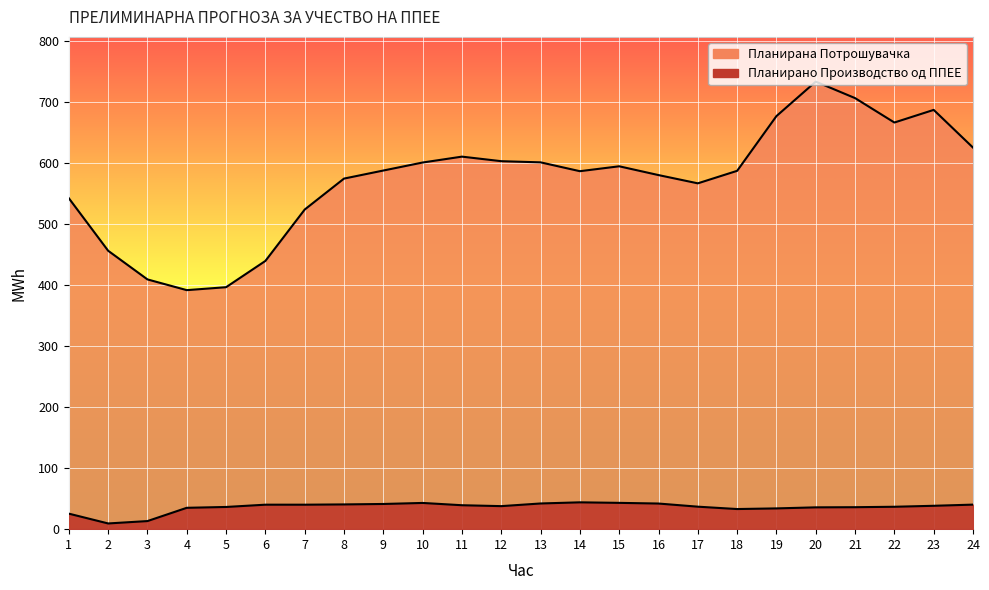

List the labels in order of Планирано Производство од ППЕЕ value, largest first.

14, 15, 10, 13, 16, 9, 8, 24, 6, 7, 11, 23, 12, 17, 22, 5, 21, 20, 4, 19, 18, 1, 3, 2